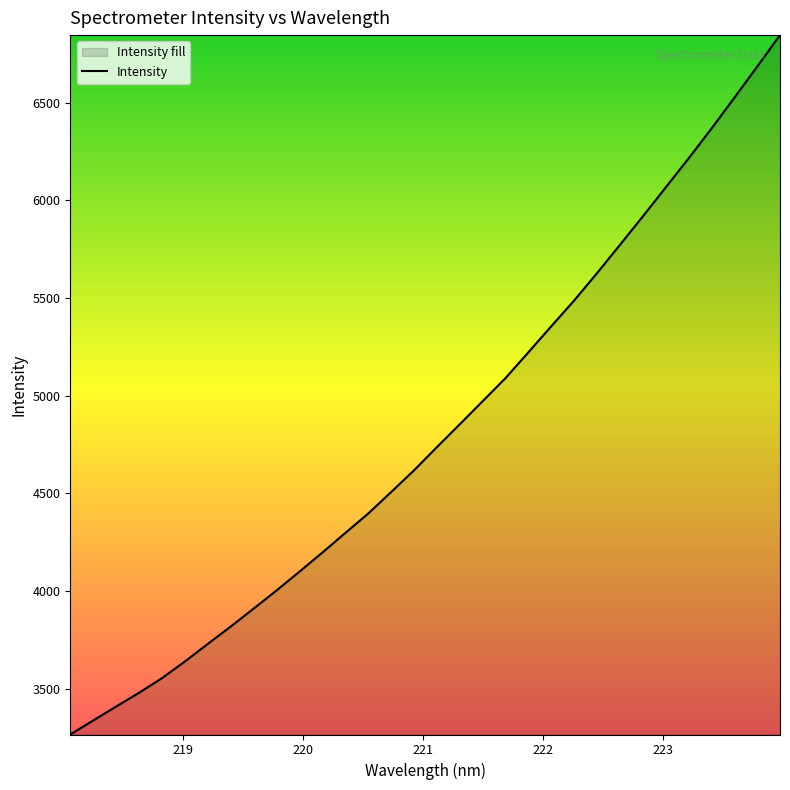

Reading left to right, transcribe all the data shown in this chart.

3265.0	3336.8	3408.1	3478.5	3553.5	3638.8	3728.8	3817.8	3909.6	4002.3	4098.7	4196.2	4296.6	4396.0	4505.9	4617.1	4735.9	4853.2	4971.4	5089.7	5221.9	5355.2	5487.0	5627.1	5771.7	5917.3	6065.8	6214.4	6366.7	6524.7	6684.2	6845.9